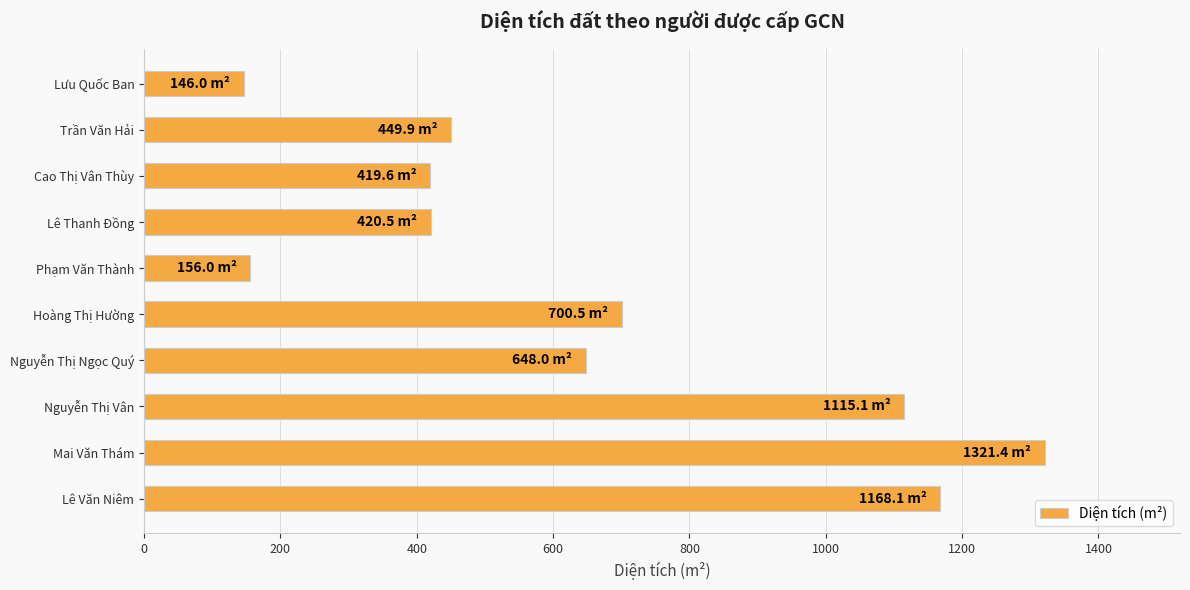

Are the bars horizontal?

Yes